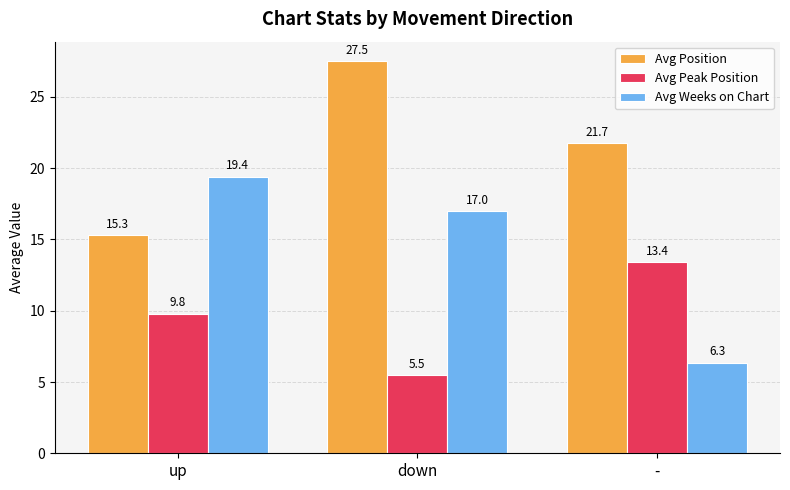

Is the value of Avg Peak Position at up greater than the value of Avg Weeks on Chart at up?

No